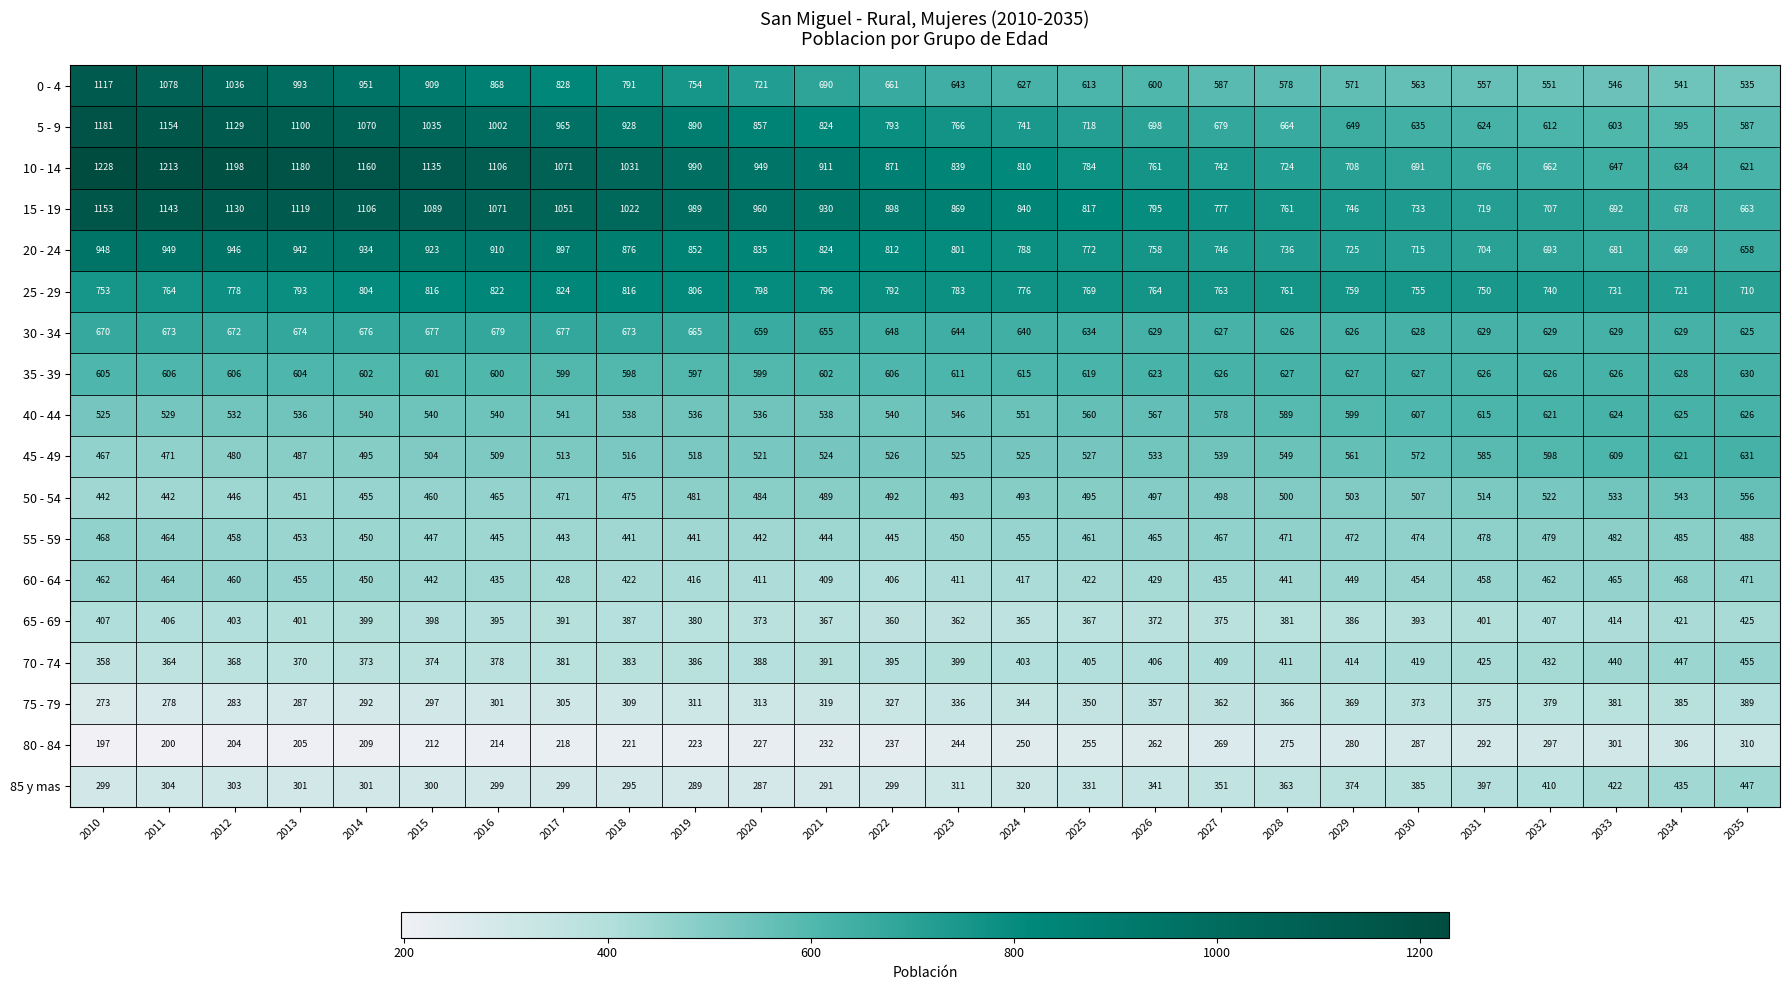

What value does the 80 - 84 series have at 2021, to the nearest 5?

230